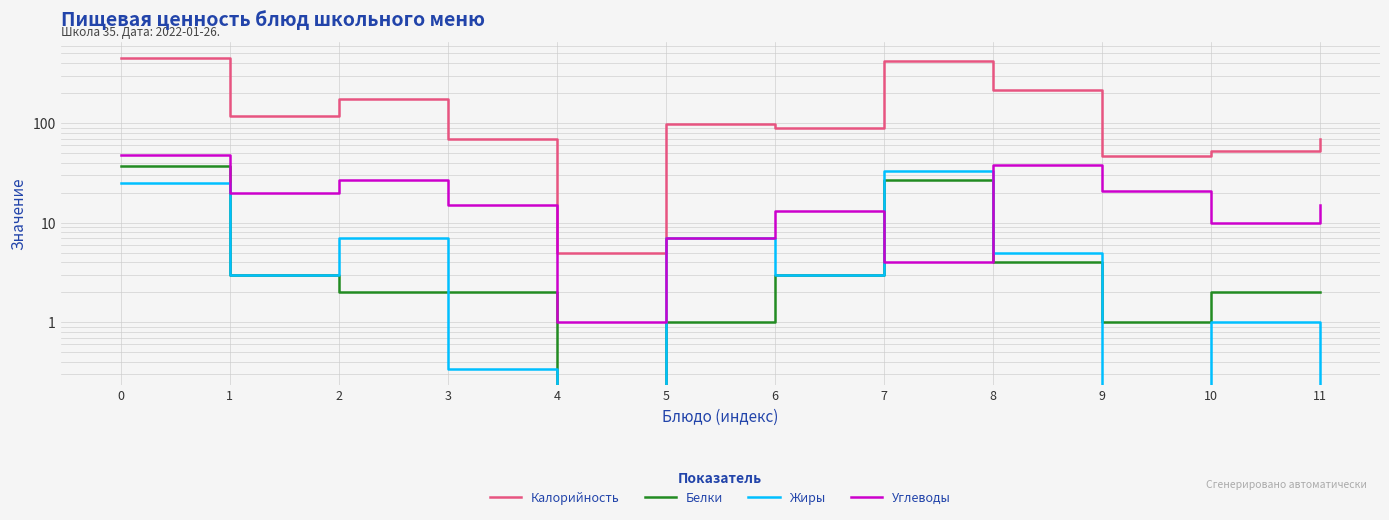

At which category does Белки reach its first local valley?

4